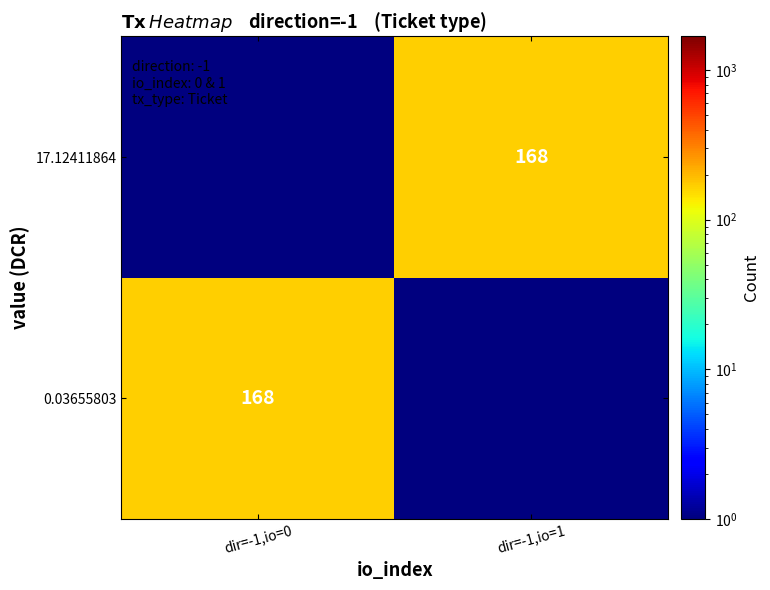

At which category is the sum across all series the highest?

dir=-1,io=0